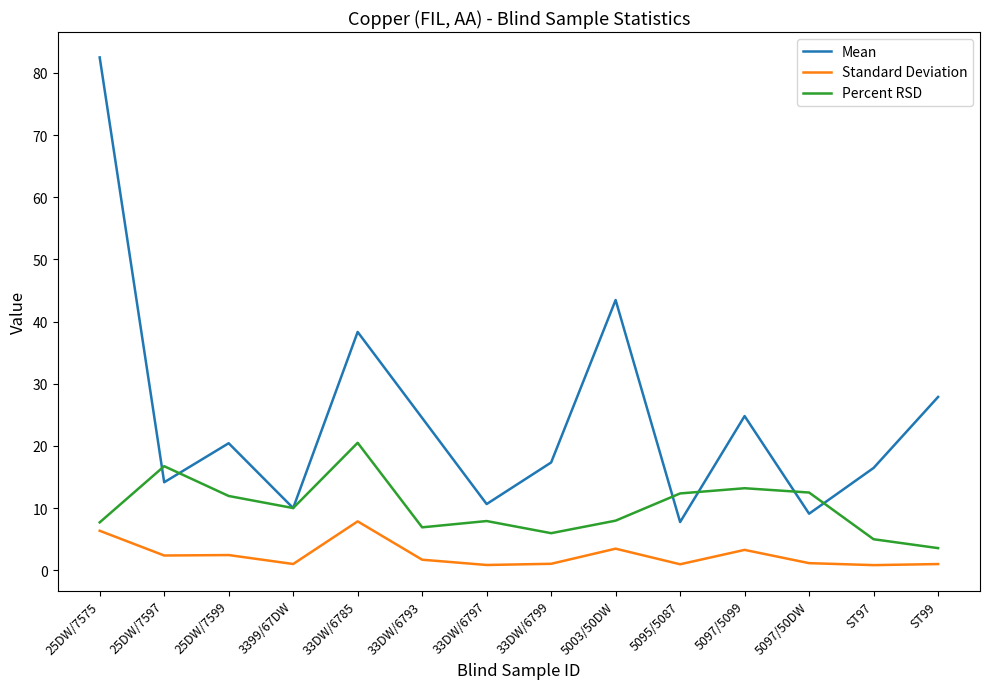

At which category does Mean reach its first local valley?

25DW/7597